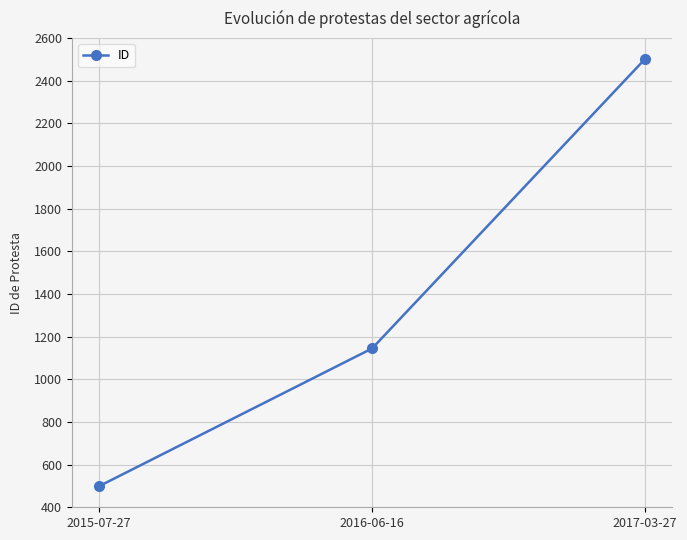

What is the sum of the values at 2016-06-16 and 2015-07-27?

1644